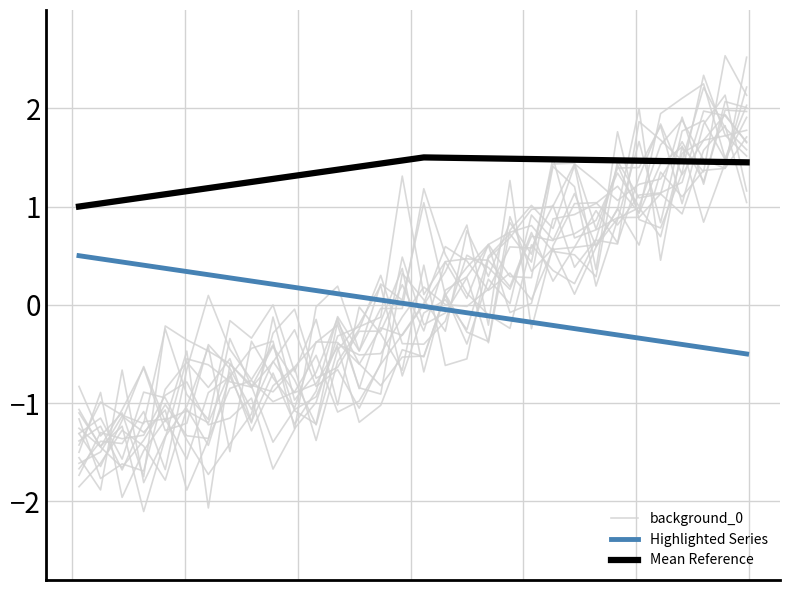

True or false: Mean Reference and Highlighted Series intersect in this chart.

False